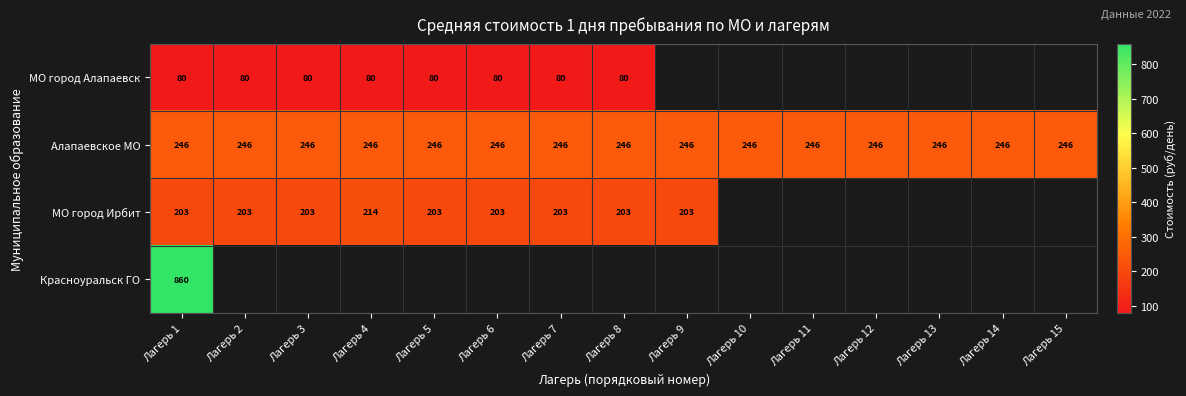

Is it true that МО город Ирбит equals 291 at Лагерь 4?

False